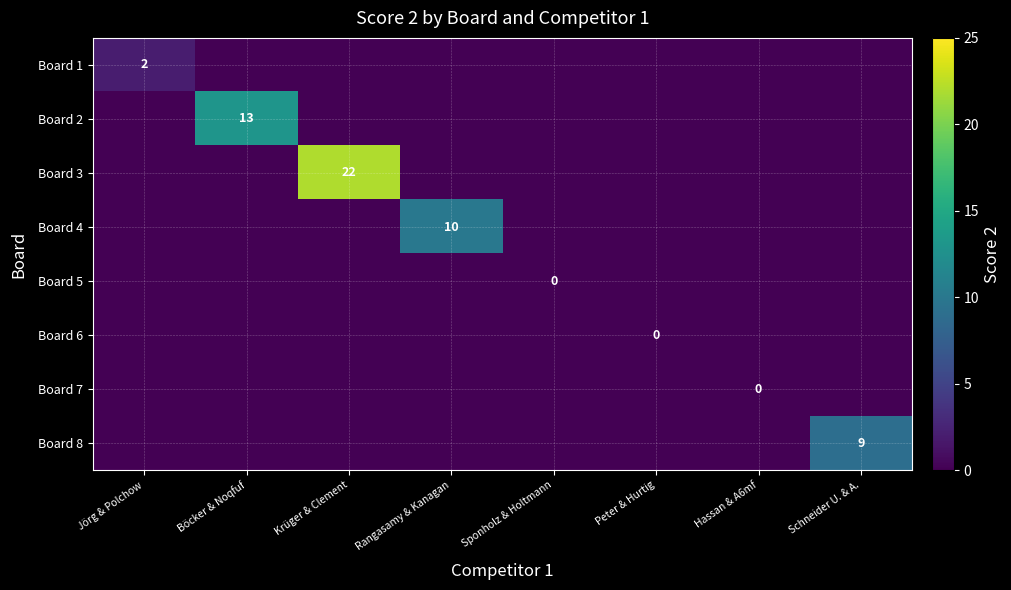

Rank the series by their maximum value, from highest to lowest.

Board 3, Board 2, Board 4, Board 8, Board 1, Board 5, Board 6, Board 7